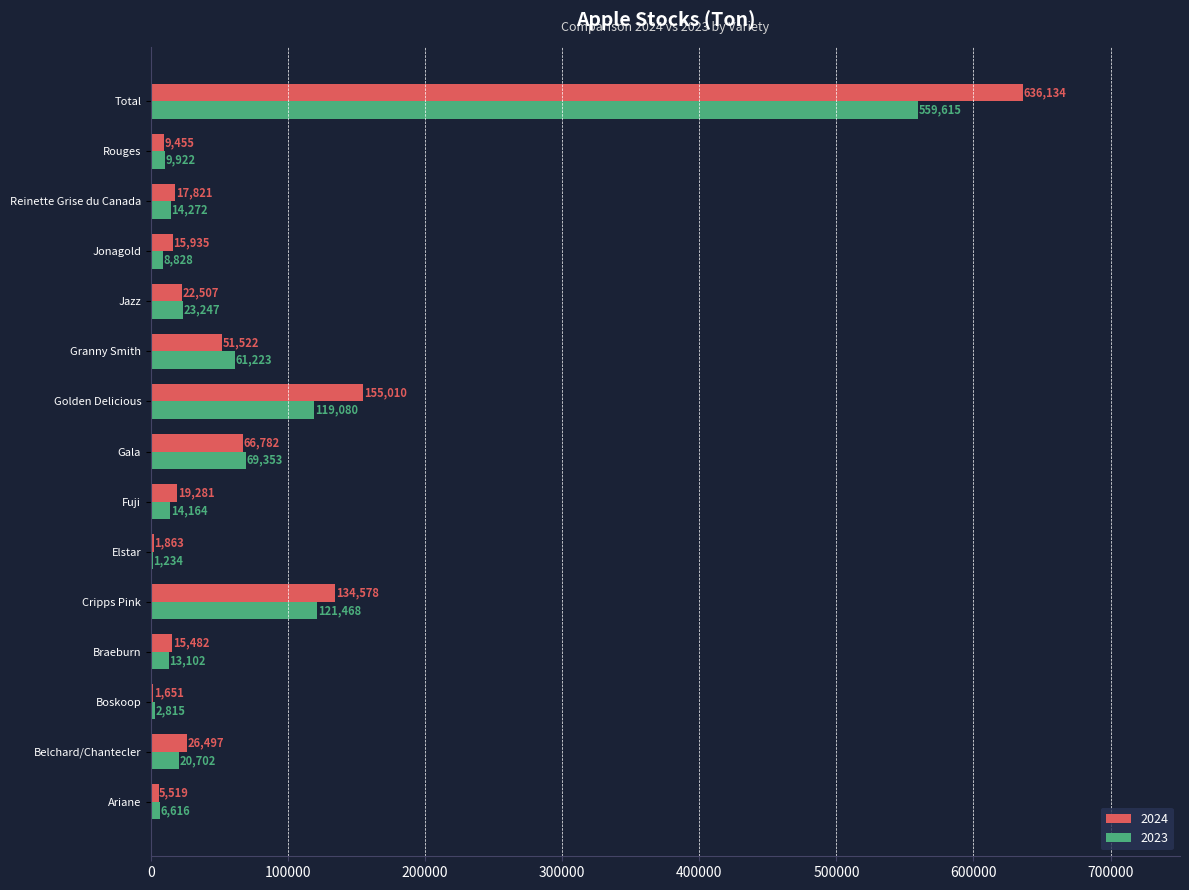

Count the number of categories in the chart.

15